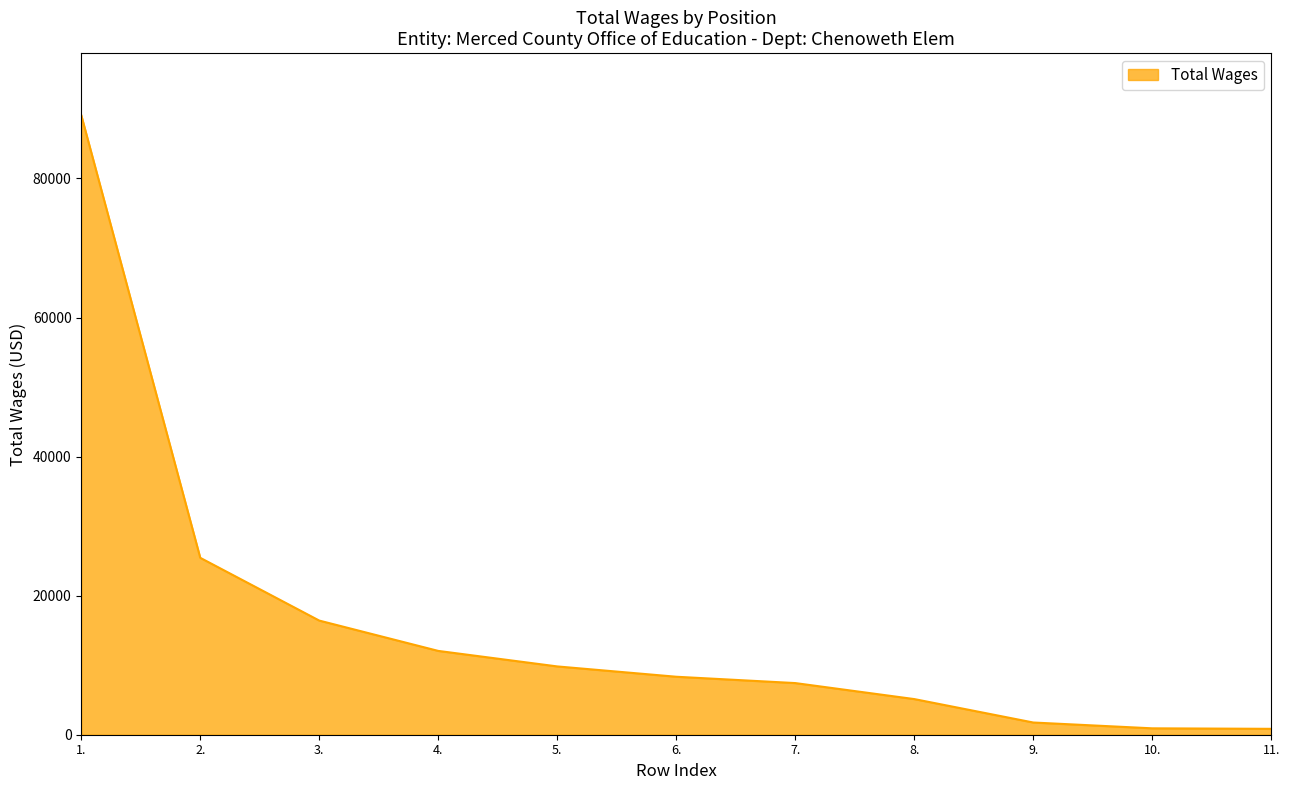

What is the difference between the values at 5. and 4.?

2231